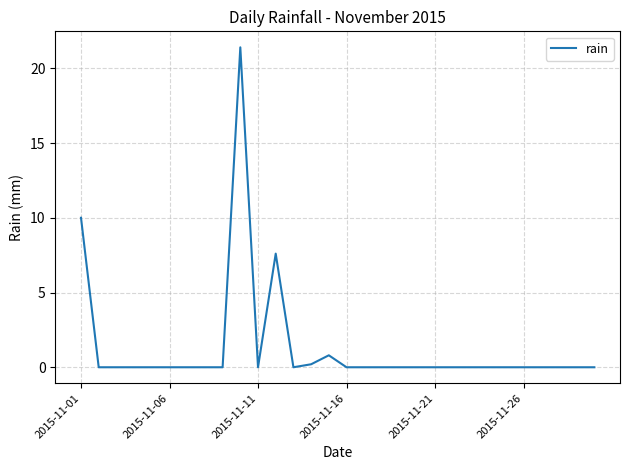

Reading left to right, transcribe all the data shown in this chart.

10.0	0.0	0.0	0.0	0.0	0.0	0.0	0.0	0.0	21.4	0.0	7.6	0.0	0.2	0.8	0.0	0.0	0.0	0.0	0.0	0.0	0.0	0.0	0.0	0.0	0.0	0.0	0.0	0.0	0.0